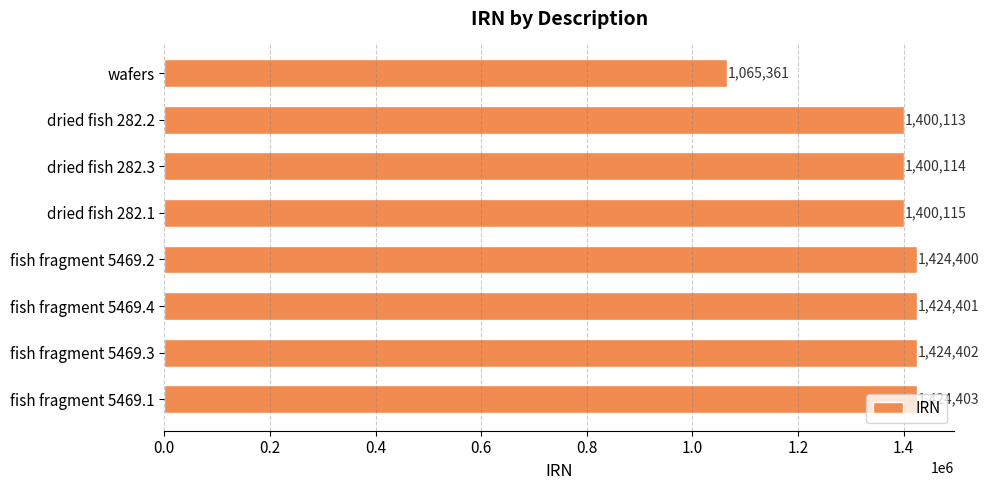

The chart shows a value of 1424401 at fish fragment 5469.4. True or false?

True